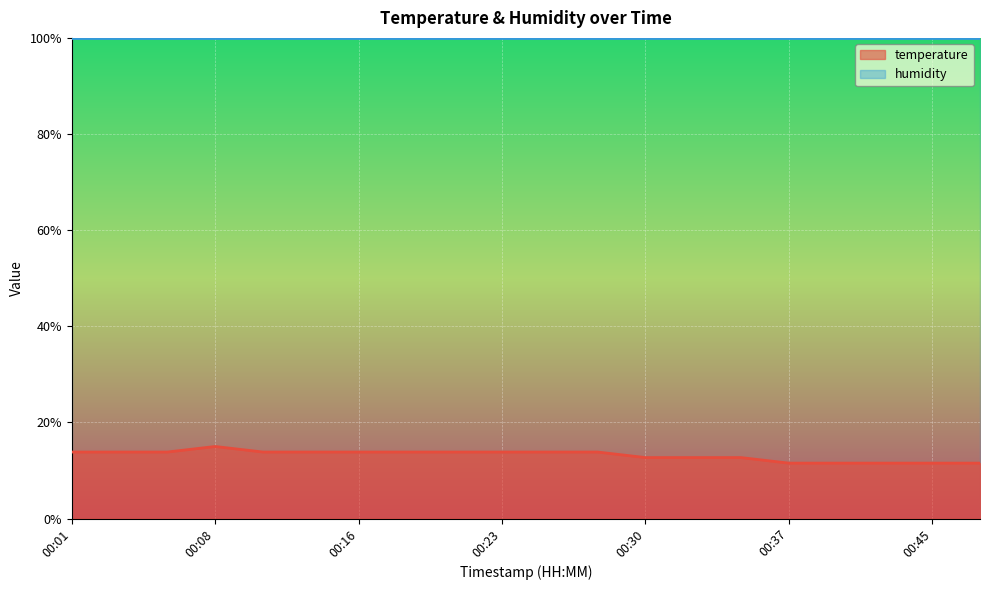

What value does the data have at 00:30?

12.7